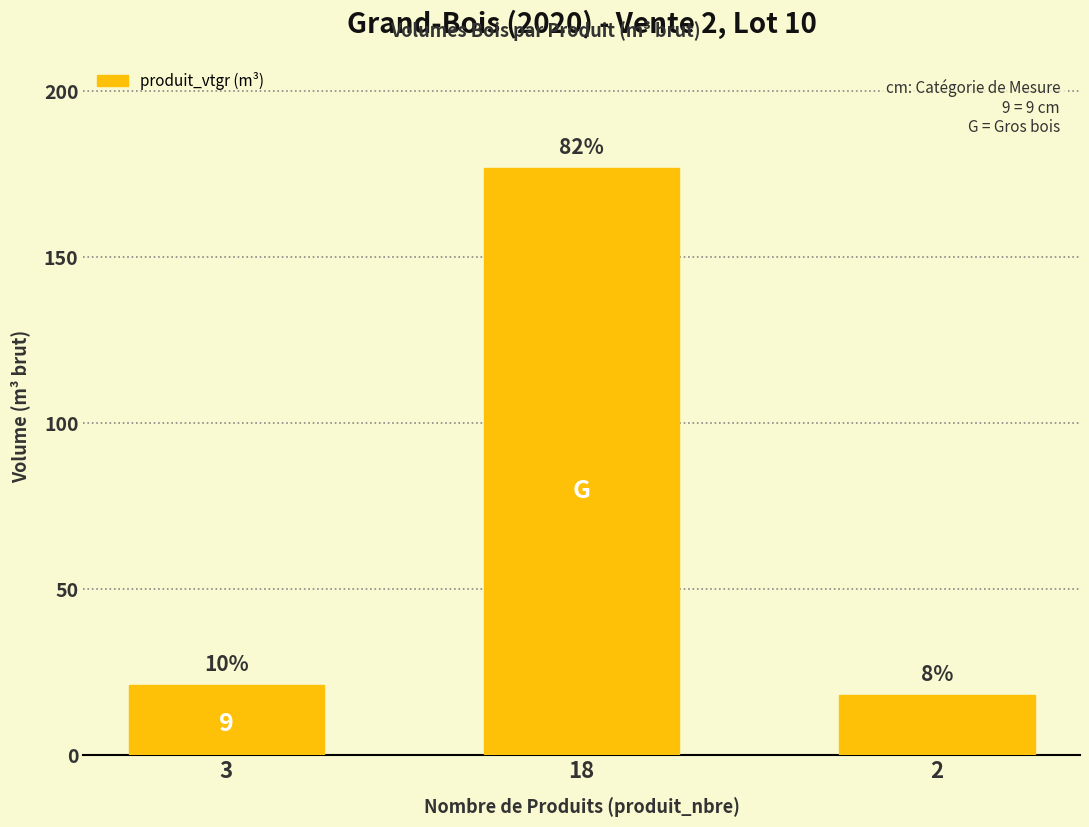

Rank the categories by value from lowest to highest.

2, 3, 18